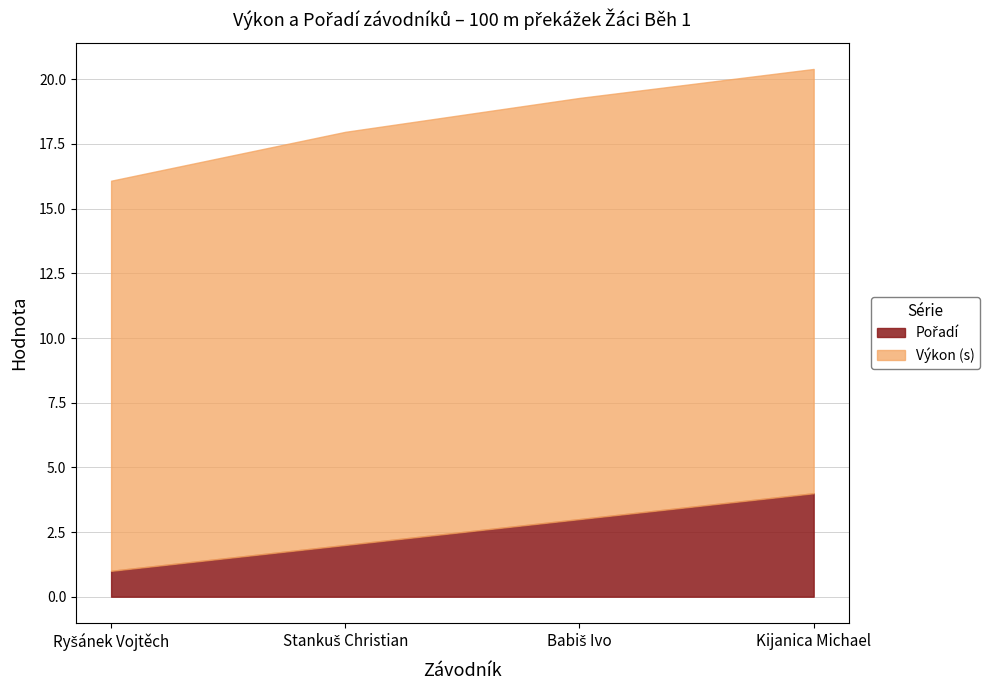

Where is Výkon nearest to the value 15?

Ryšánek Vojtěch